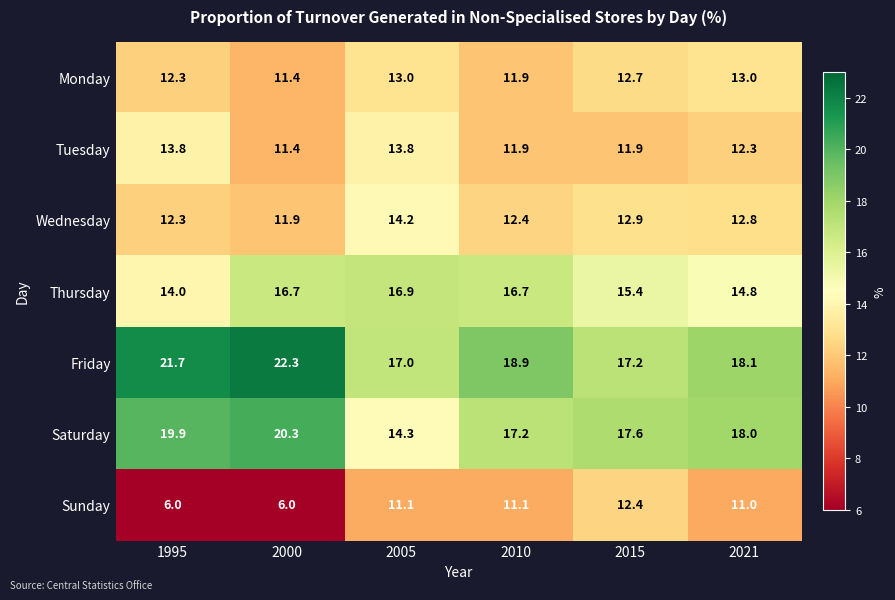

What is the total value across all series at 2021?

100.0